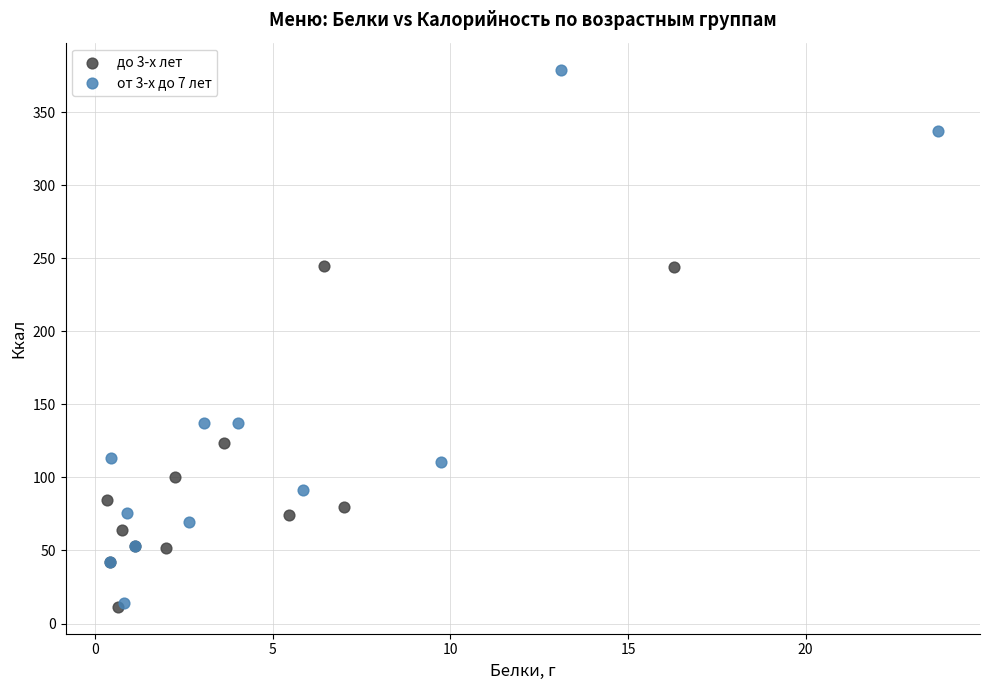

Which series reaches the maximum Y coordinate?

от 3-х до 7 лет